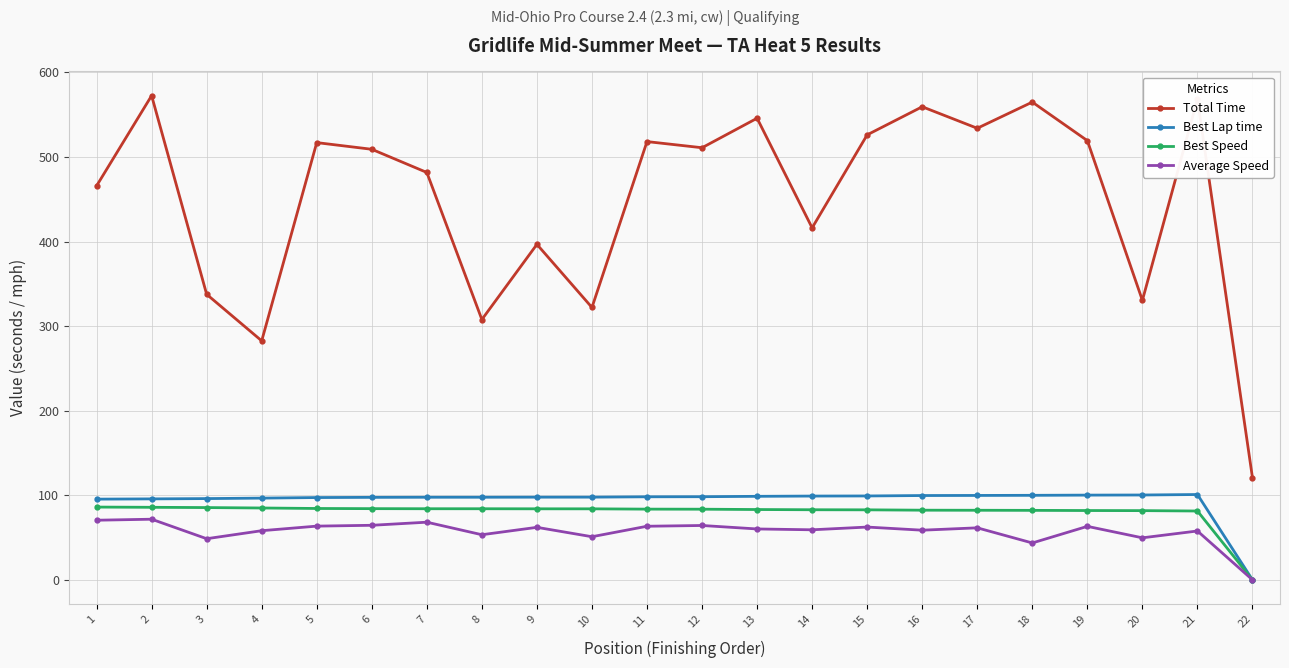

At how many categories does at least one series exceed 441?

14